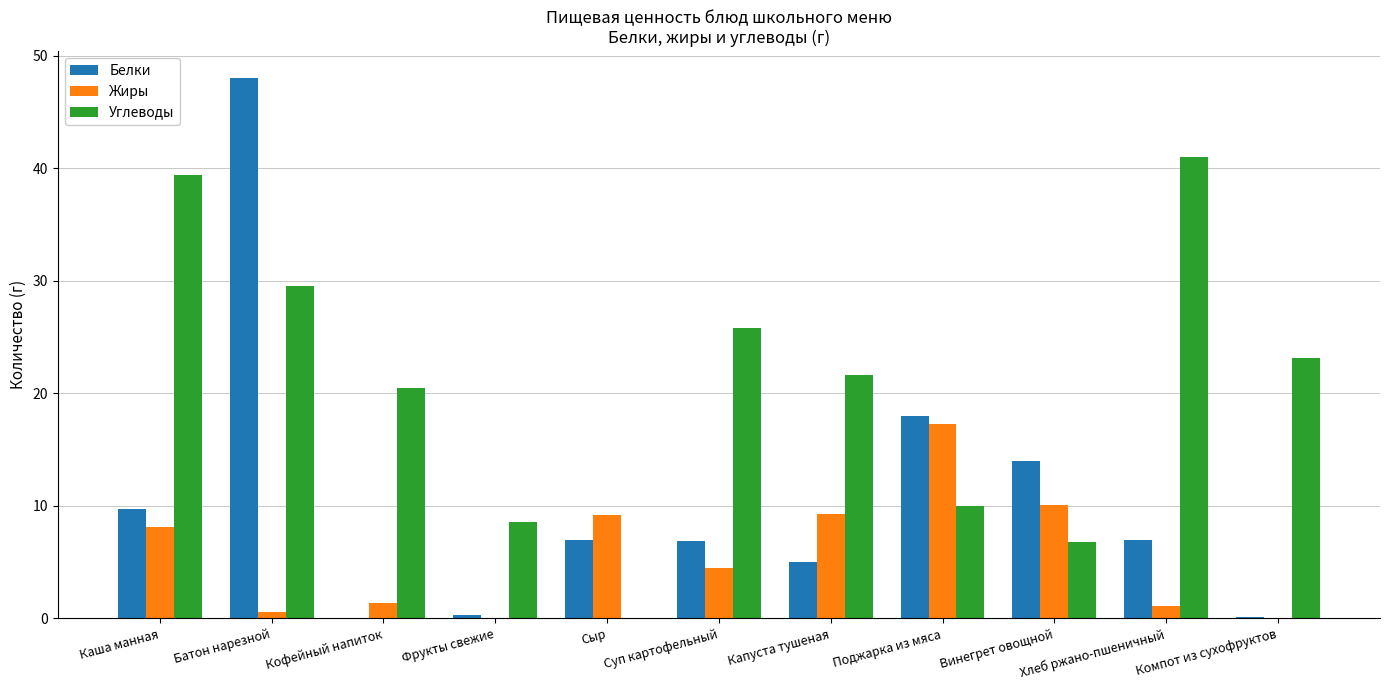

Which series changed the most between Сыр and Поджарка из мяса?

Белки